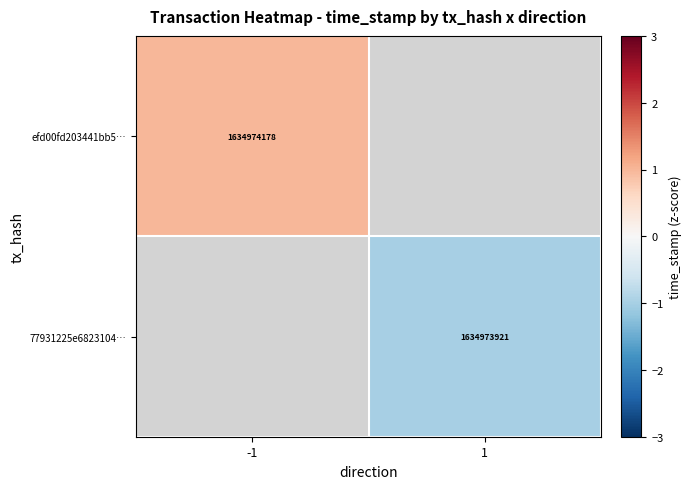

The 77931225e6823104… series shows 1111749769 at 1. True or false?

False